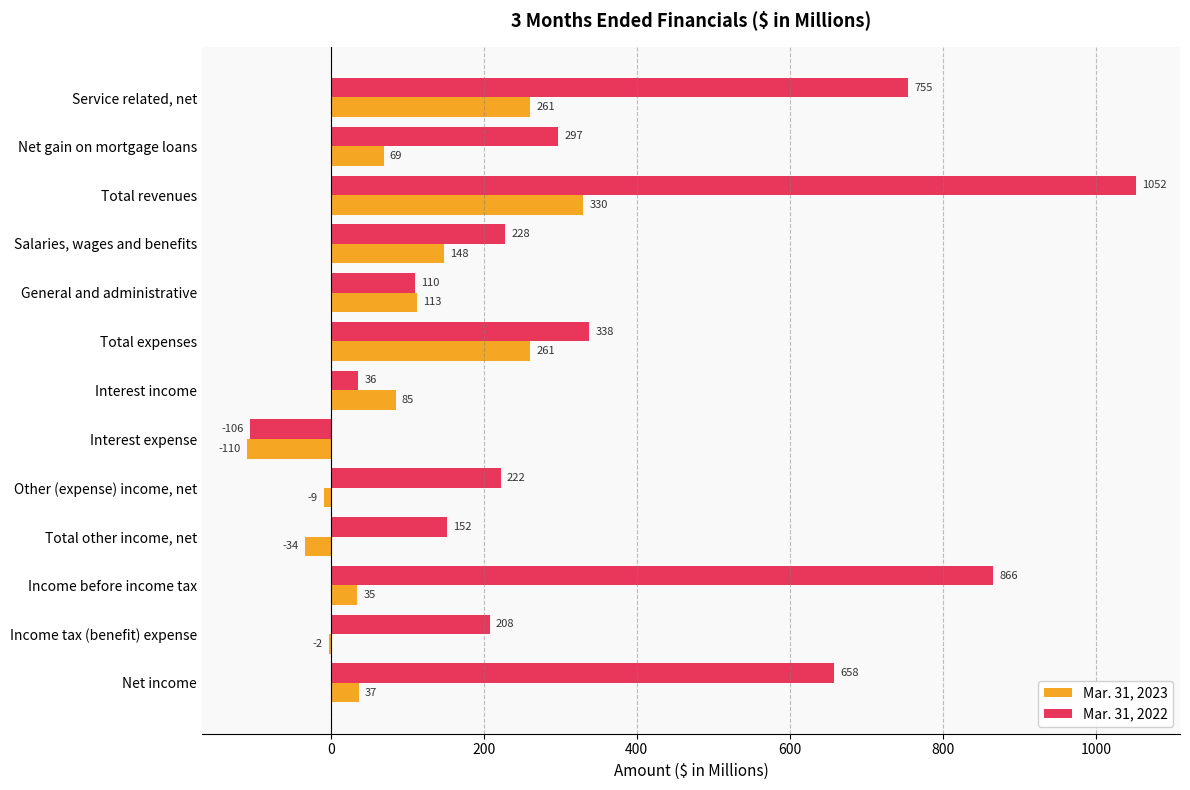

What is the maximum value shown in the chart?

1052